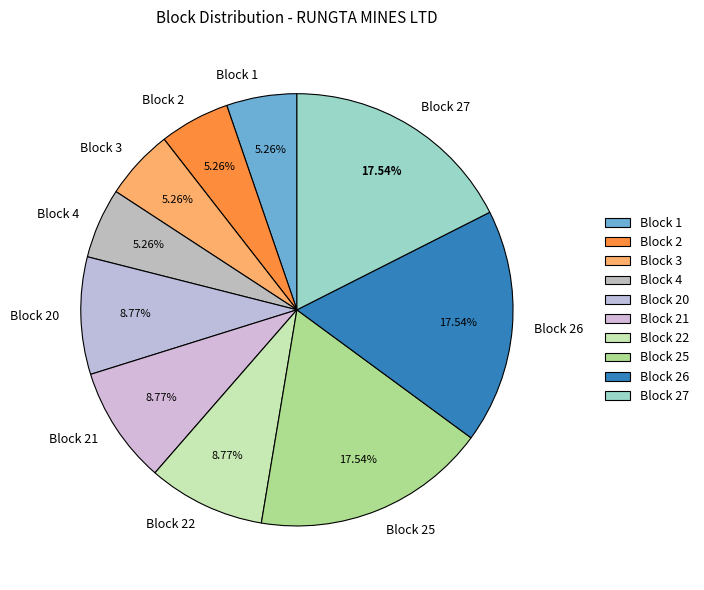

To the nearest percent, what is the average slice percentage?

10%